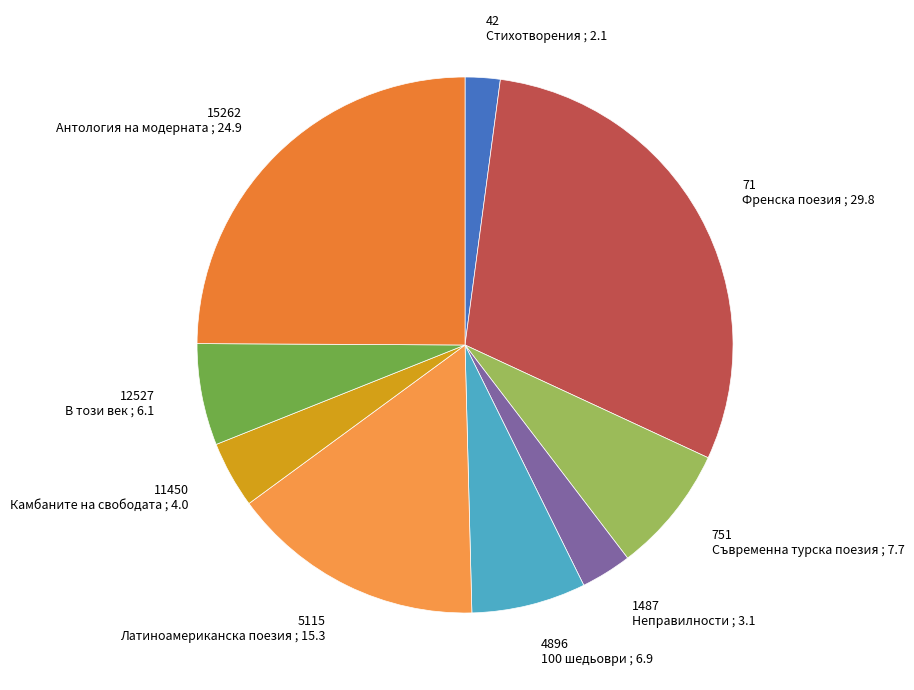

Does 11450 Камбаните на свободата ; 4.0 represent more than half of the total?

No